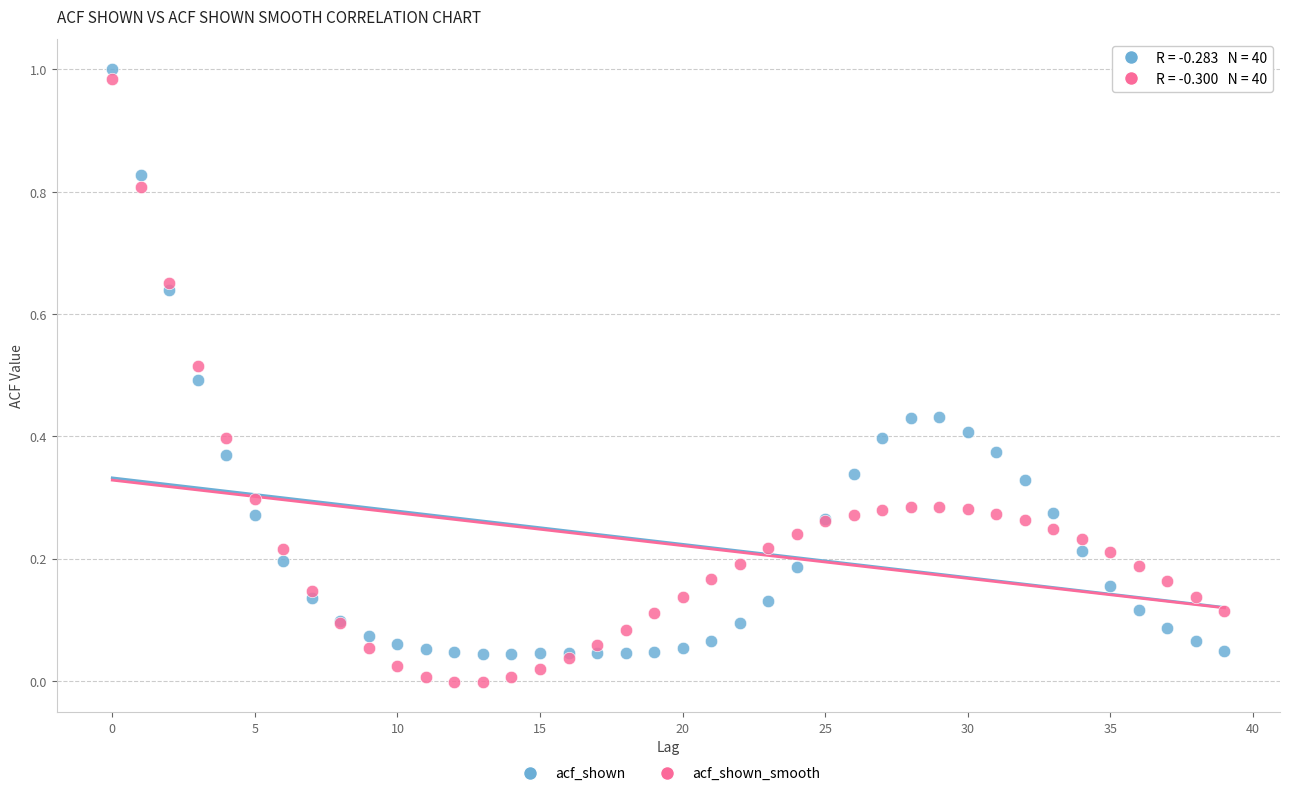

Which series reaches the maximum Y coordinate?

acf_shown